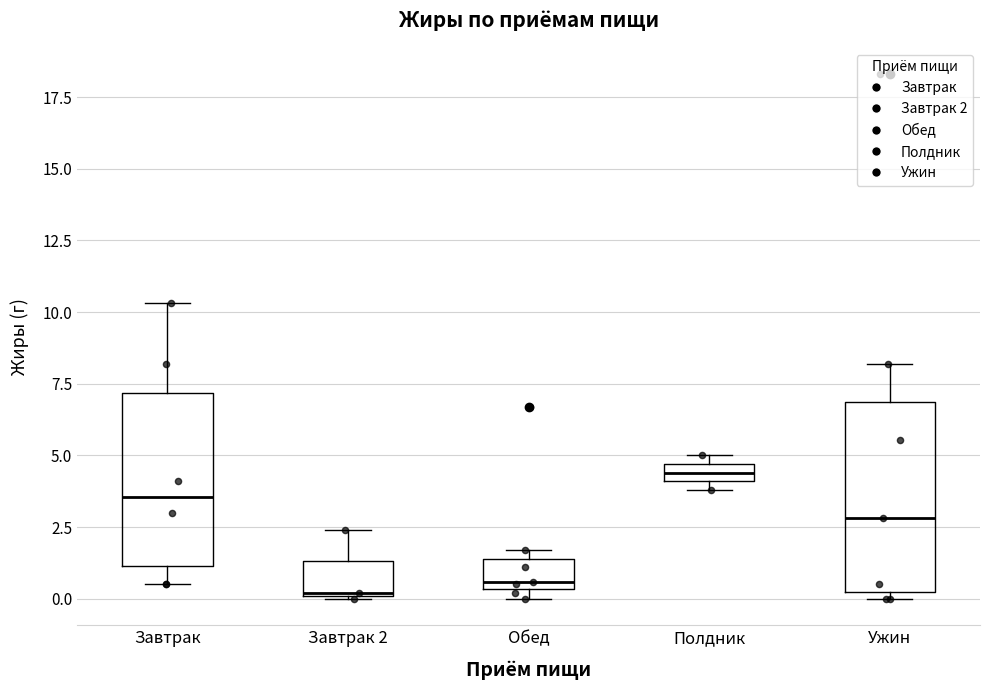

Which box is the tallest, from its lower edge to its upper edge?

Ужин